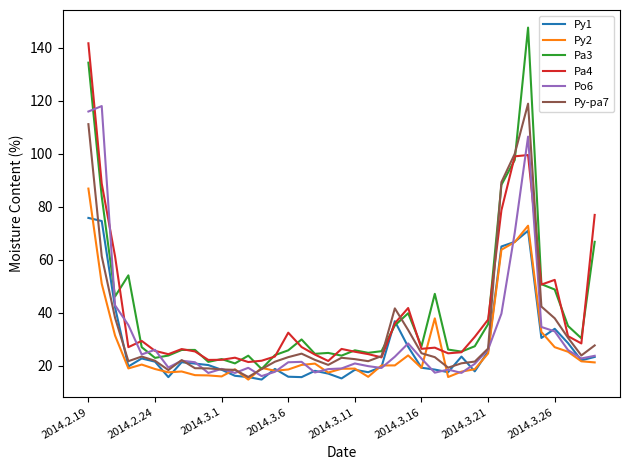

What is the maximum value shown in the chart?

147.7